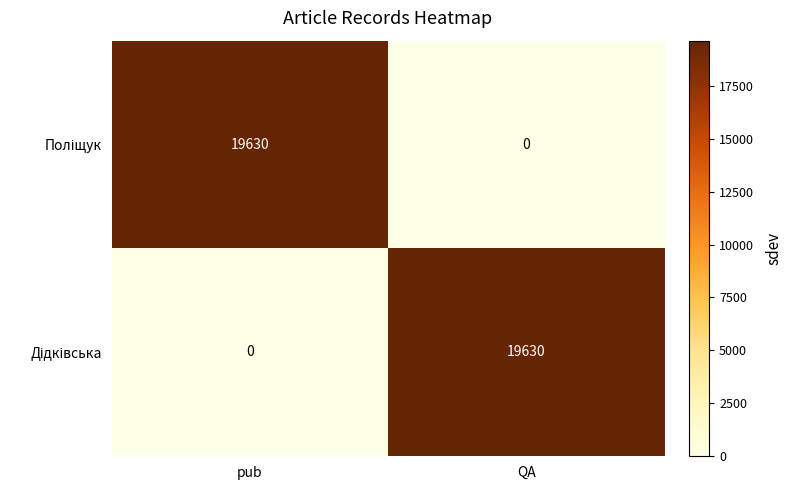

What is the spread (max minus min) of values at QA?

19630